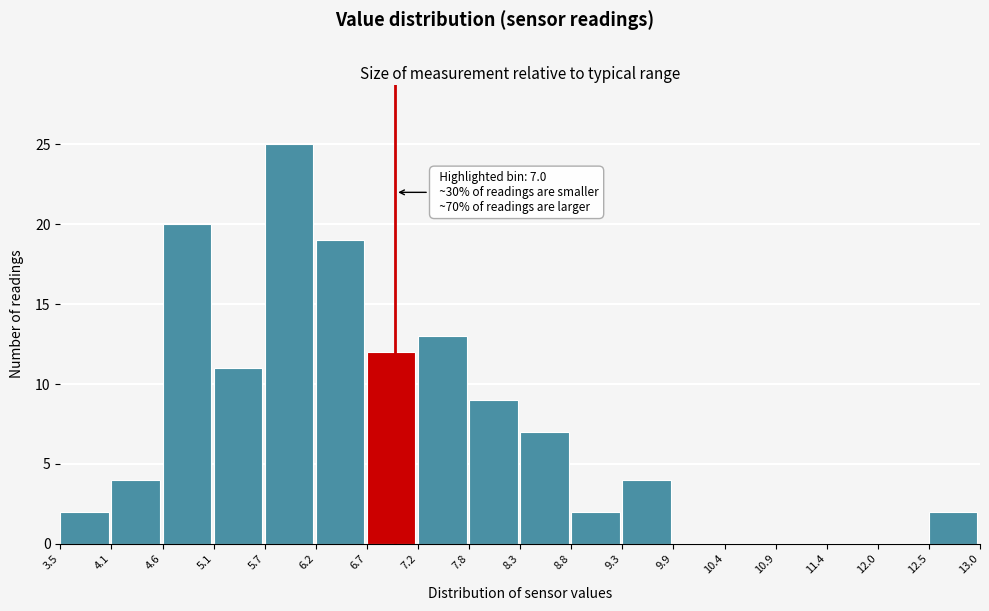

Over which range of the x-axis is the bar tallest?

5.7 to 6.2